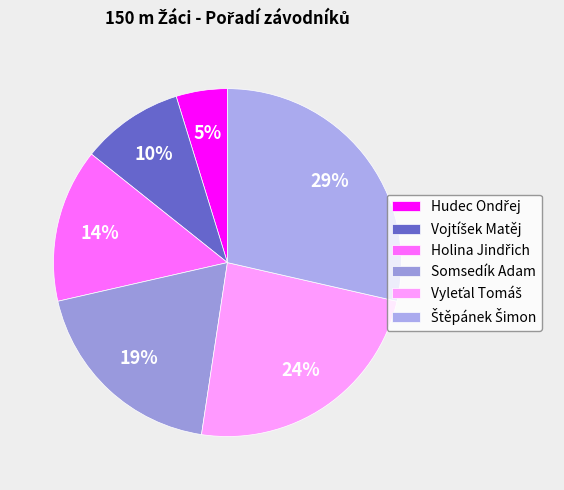

How many slices are in this pie chart?

6